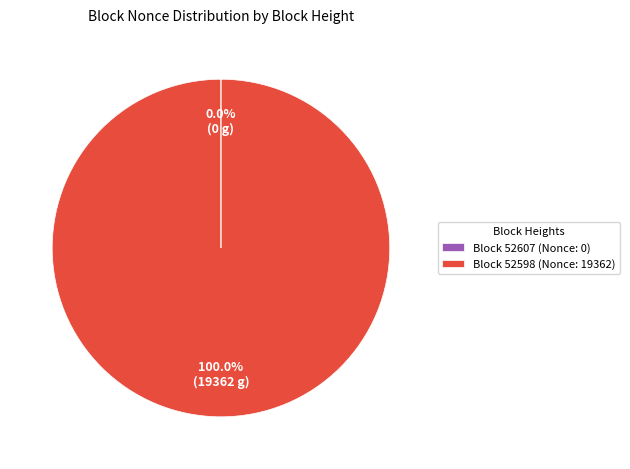

Which slice is the largest?

Block 52598 (Nonce: 19362)